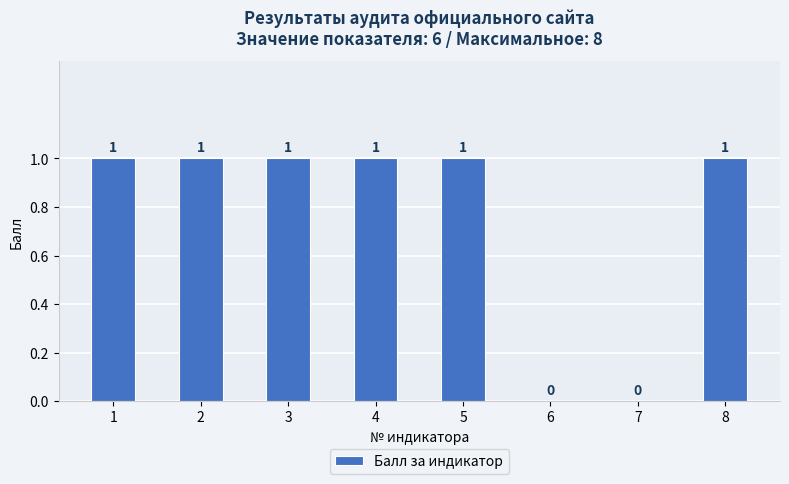

The value at 6 is 0. True or false?

True